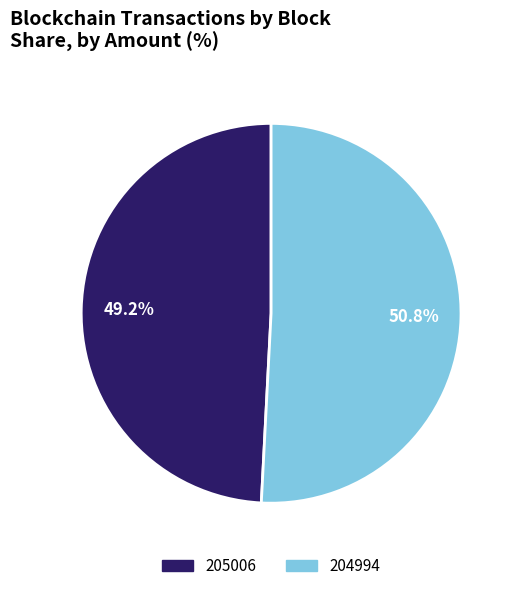

What is the smallest slice in the pie chart?

205006